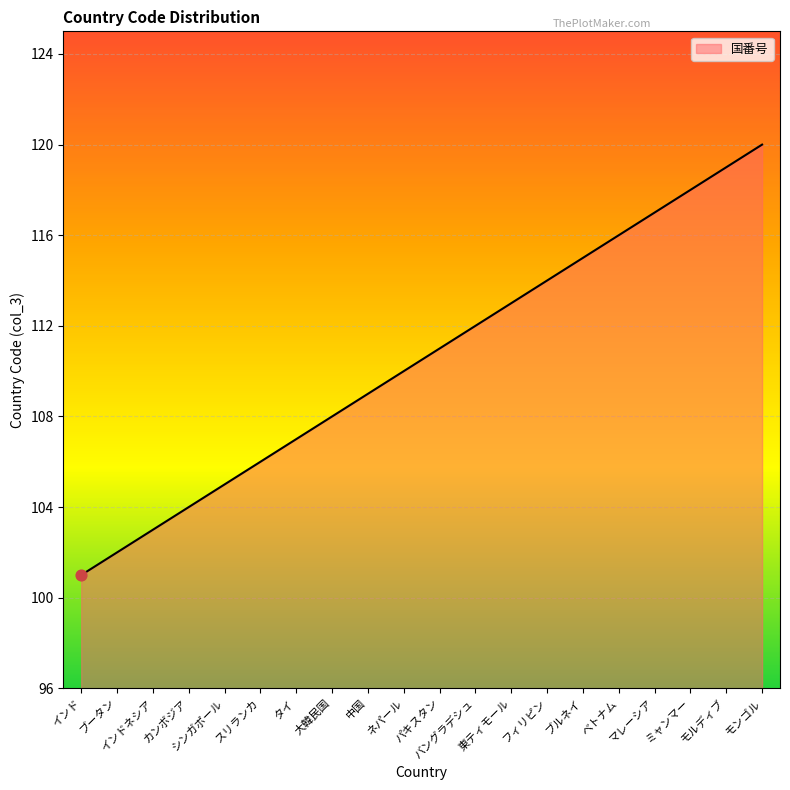

Between スリランカ and インド, which is larger?

スリランカ